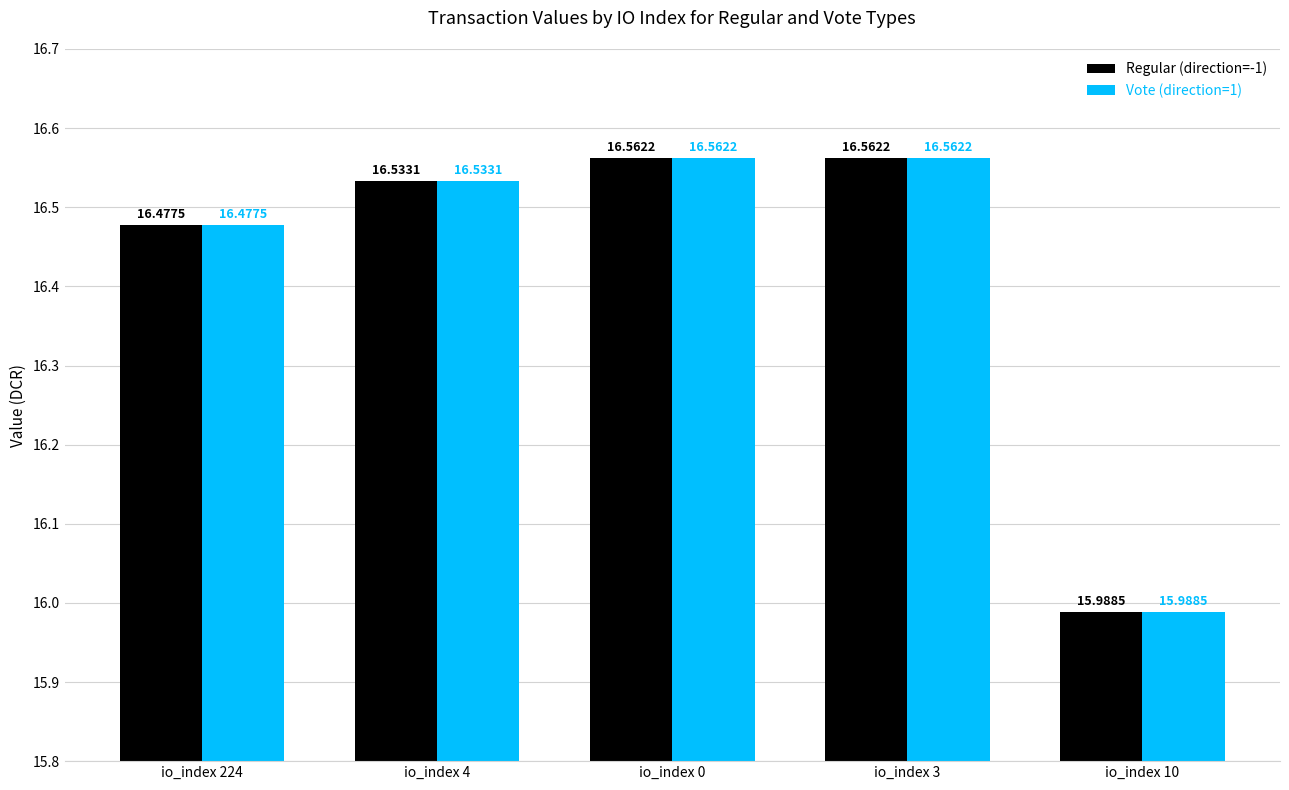

What are all the series names shown in the legend?

Regular (direction=-1), Vote (direction=1)